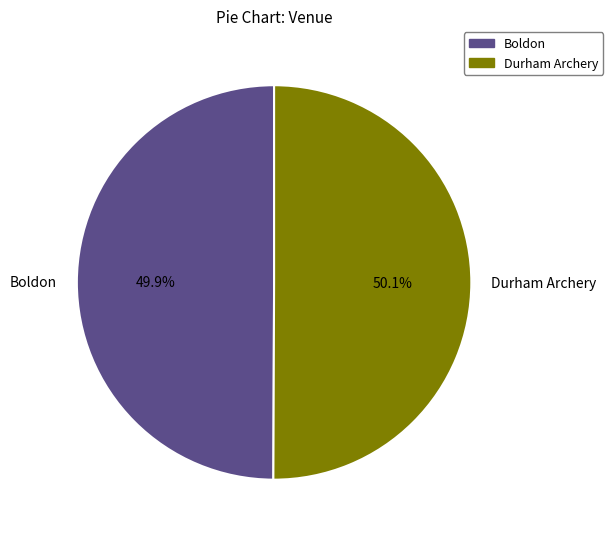

Approximately how many times larger is the value at Durham Archery compared to Boldon?

1.0